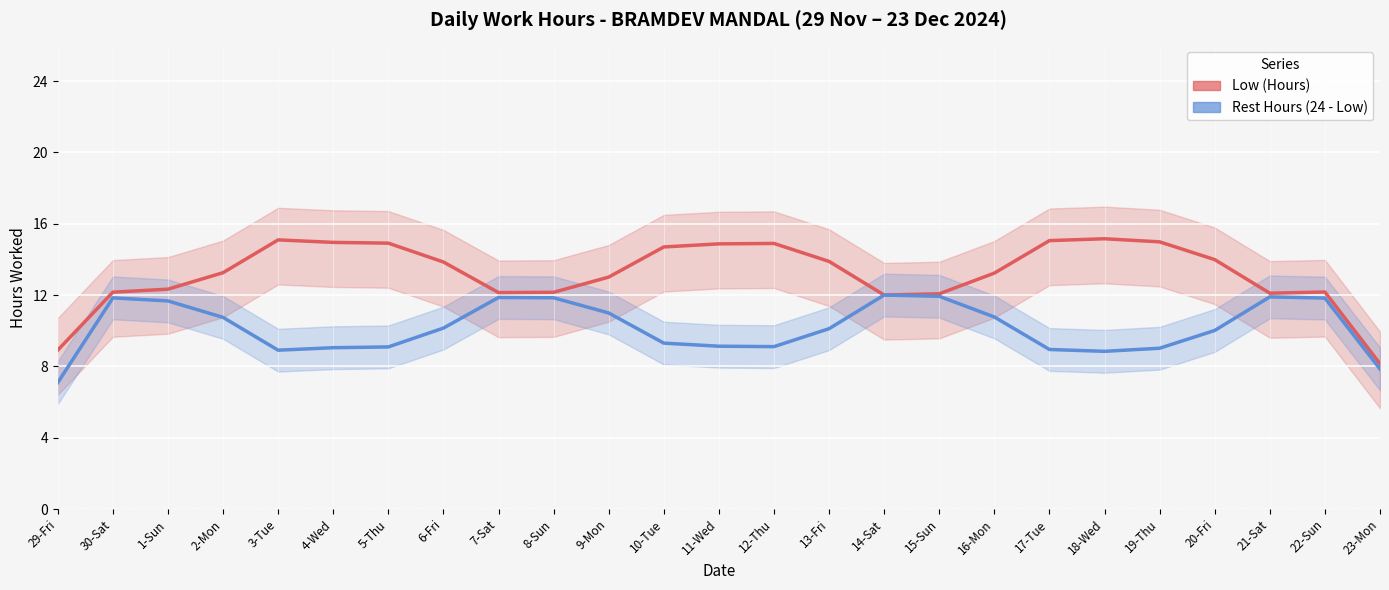

What is the difference between the maximum and minimum values in the Rest Hours (24 - Low) series?

4.9